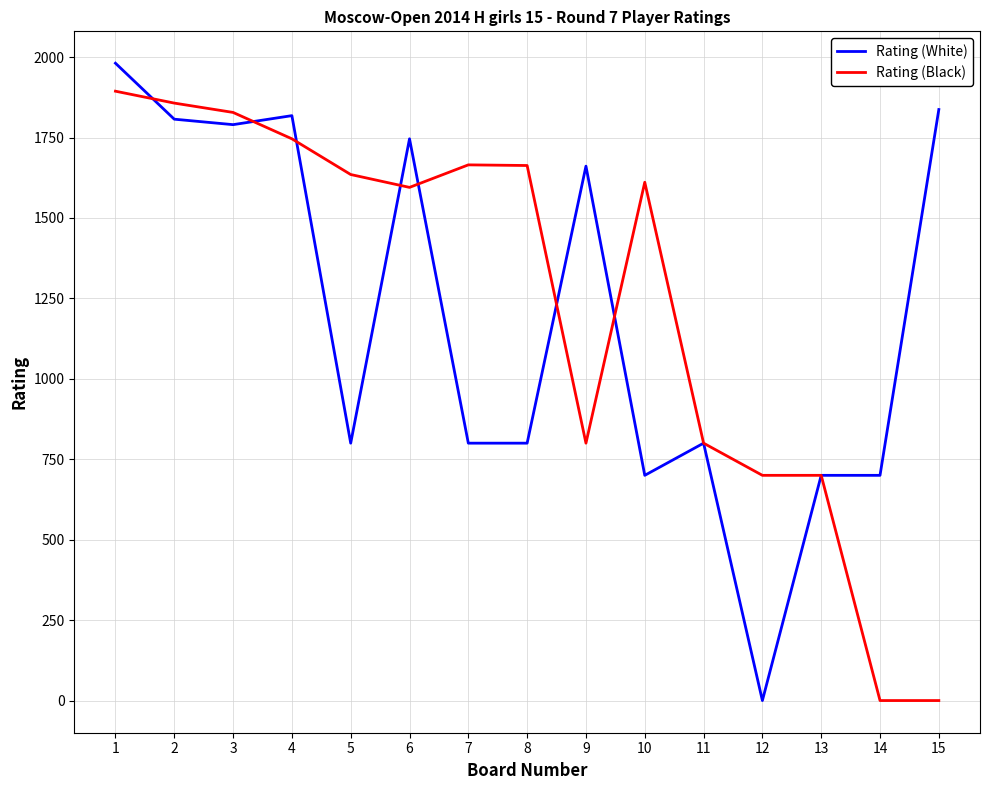

True or false: Rating (White) has more than 0 interior local peaks.

True